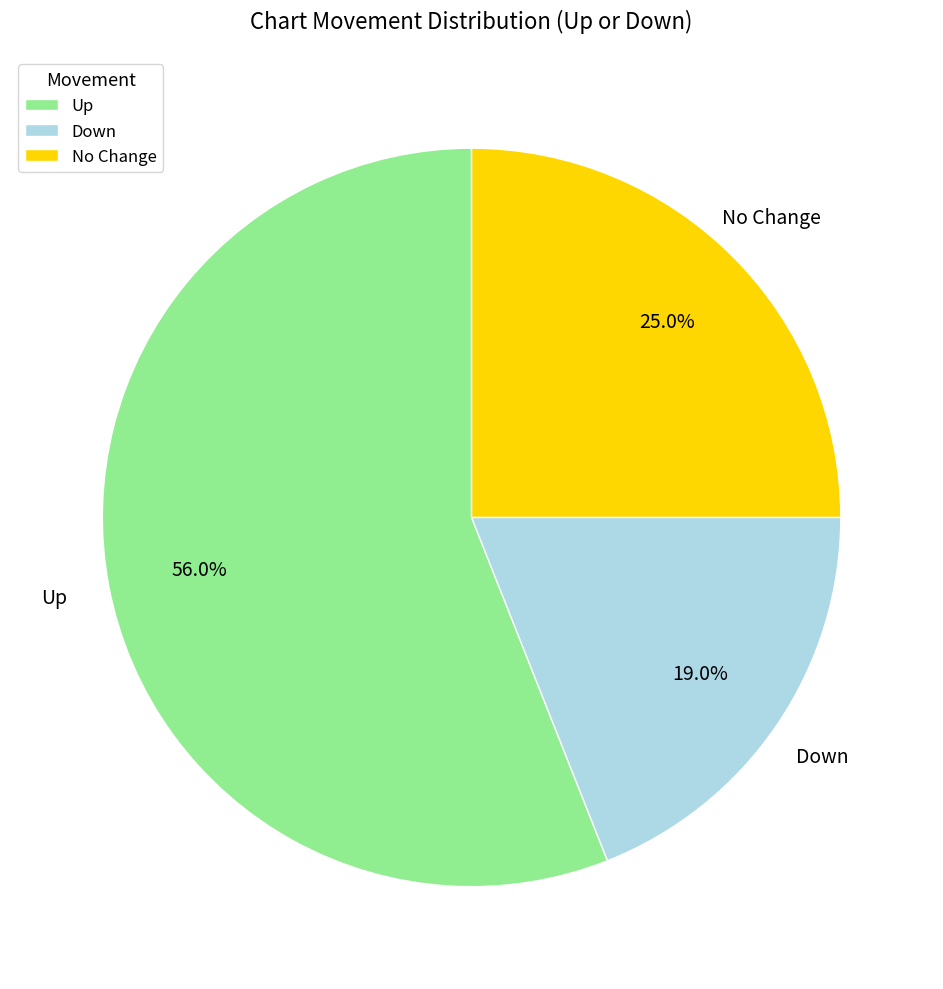

Which category has the smallest portion of the pie?

Down